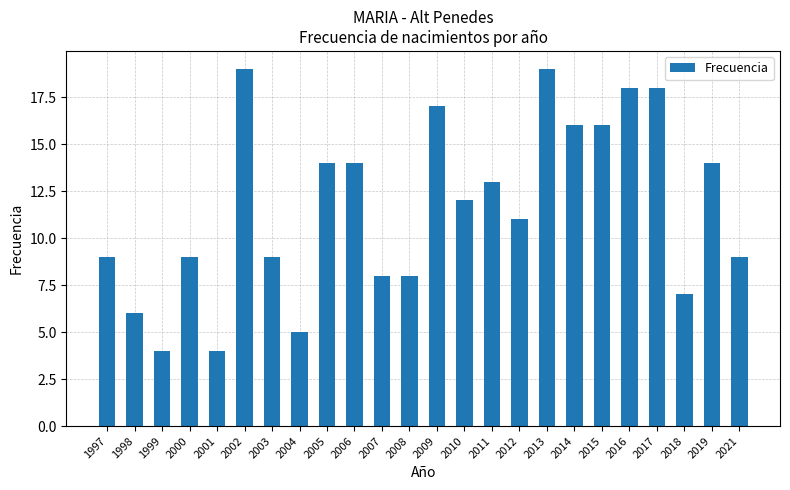

Count the number of categories in the chart.

24